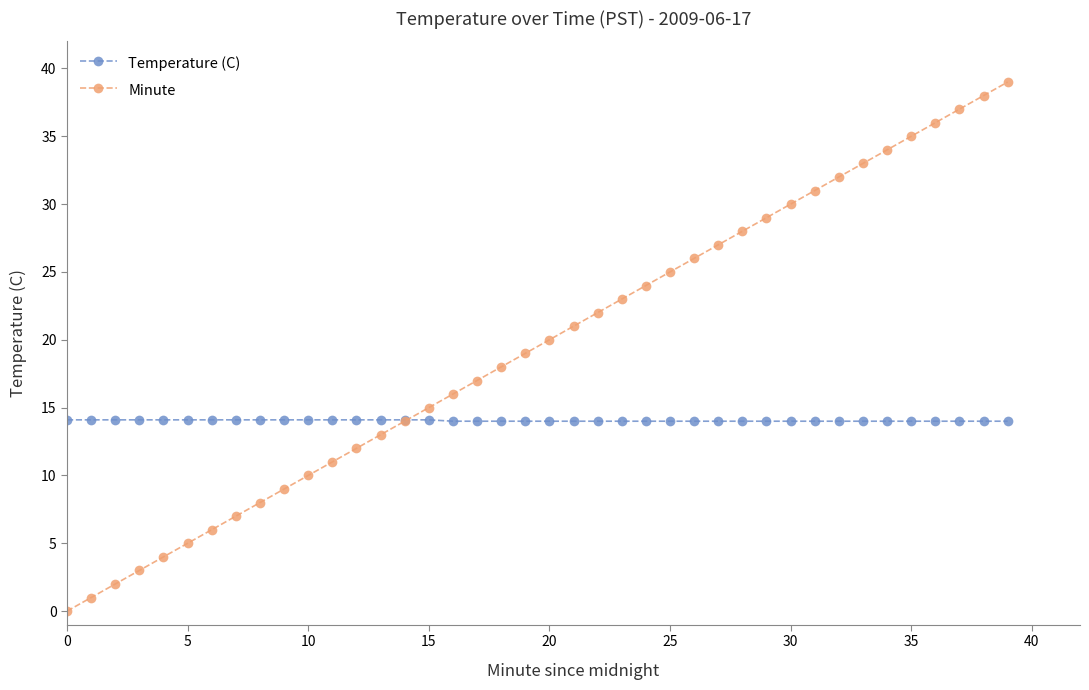

Which series has the widest spread of values?

Minute